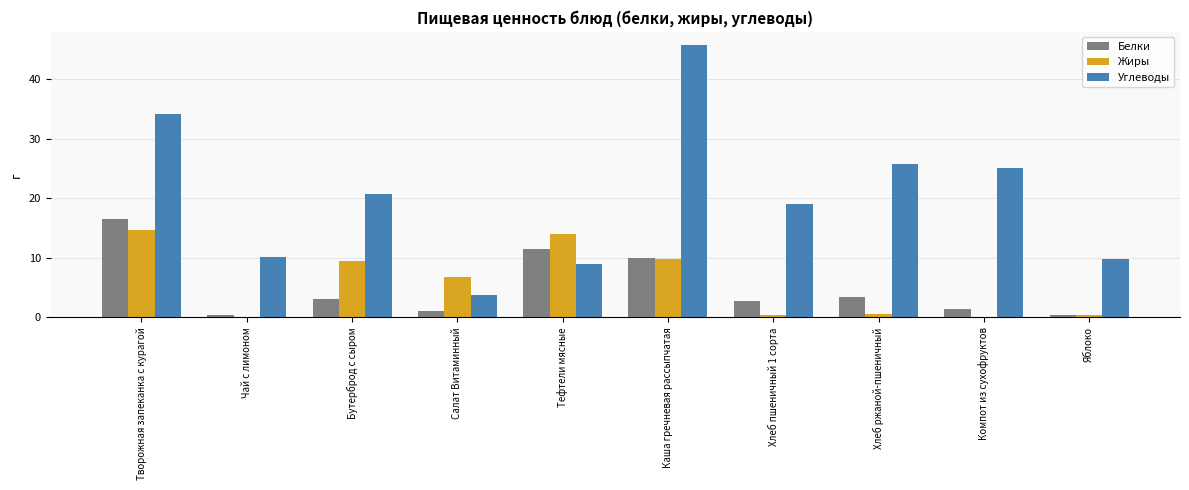

Which series has the largest total across all categories?

Углеводы